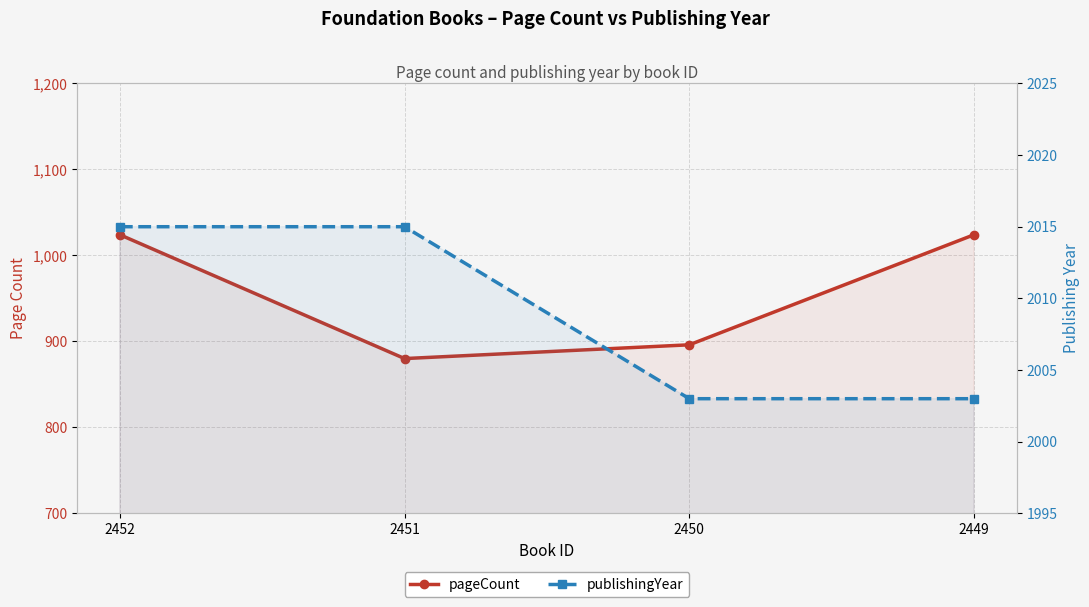

At 2450, list the series in order from smallest to largest.

pageCount, publishingYear